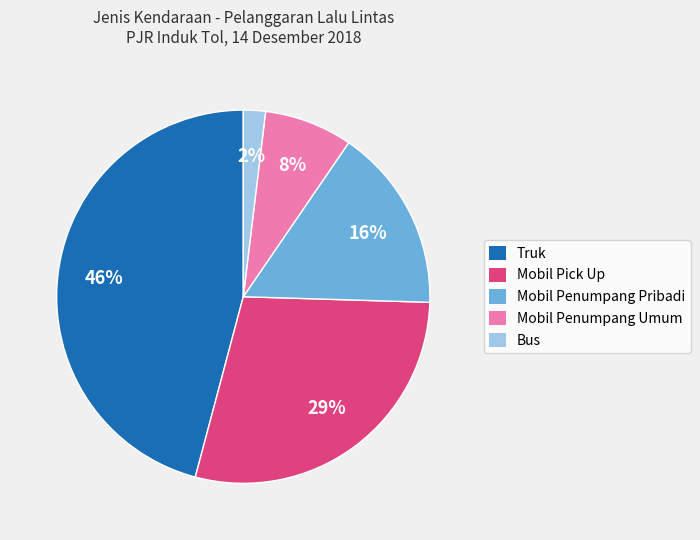

To the nearest percent, what percentage of the pie is Mobil Penumpang Umum?

8%